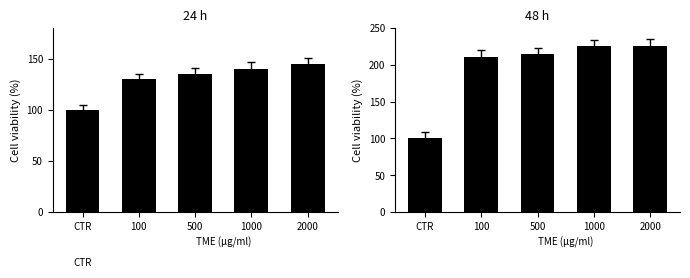

Rank the categories by 48h viability value from highest to lowest.

1000, 2000, 500, 100, CTR